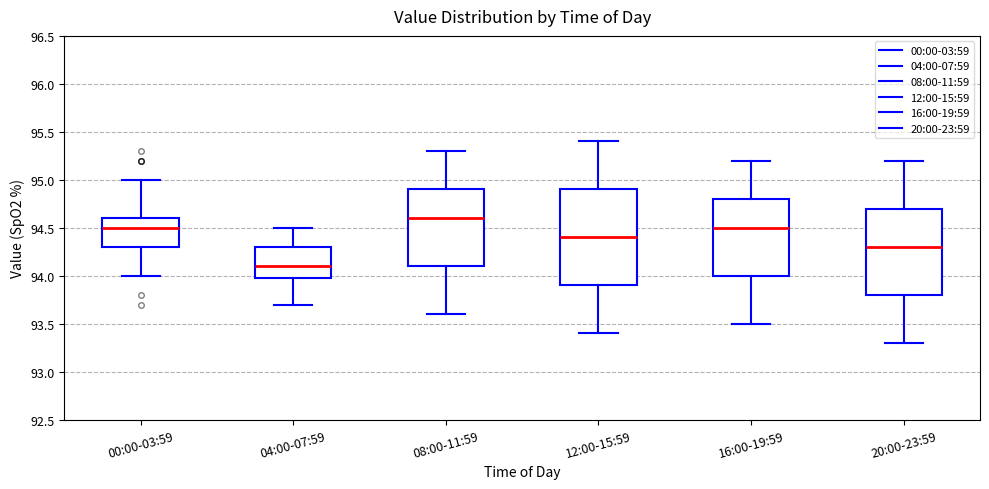

Which box's median line is the highest?

08:00-11:59